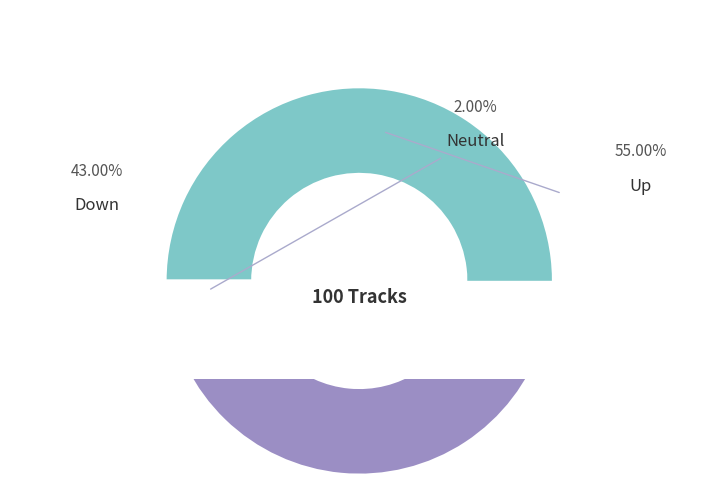

How many slices are in this pie chart?

3